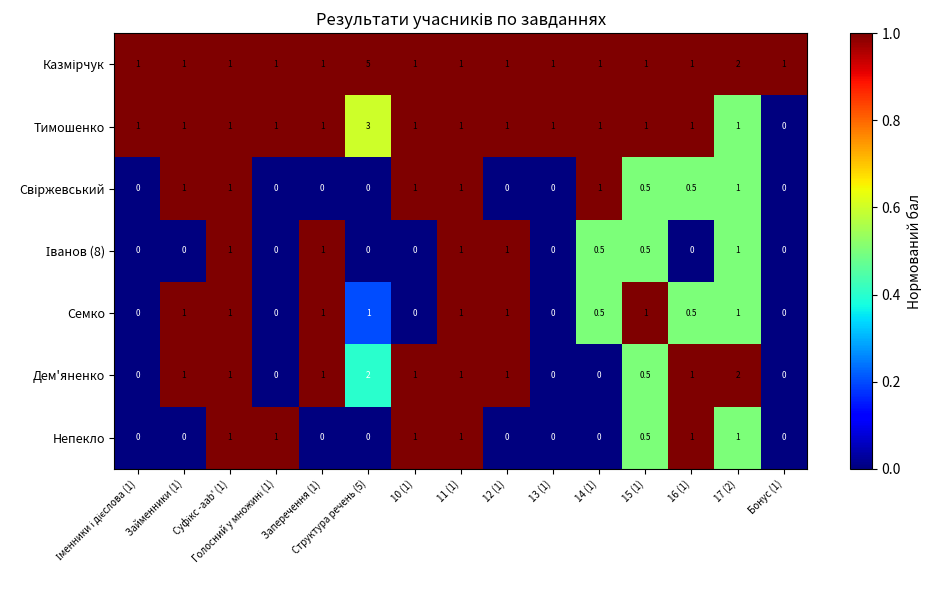

What is the difference between the highest and lowest values at 14 (1)?

1.0